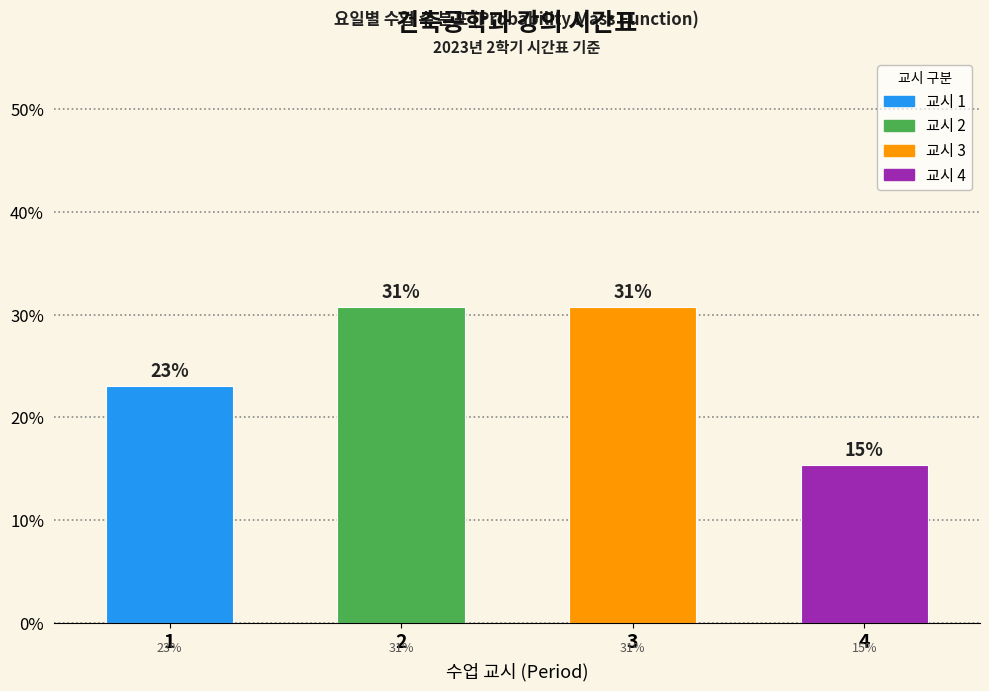

Are the bars horizontal?

No